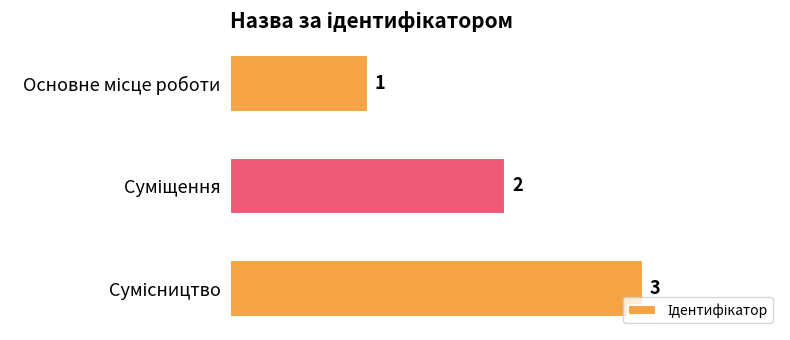

How many values are below 2?

1